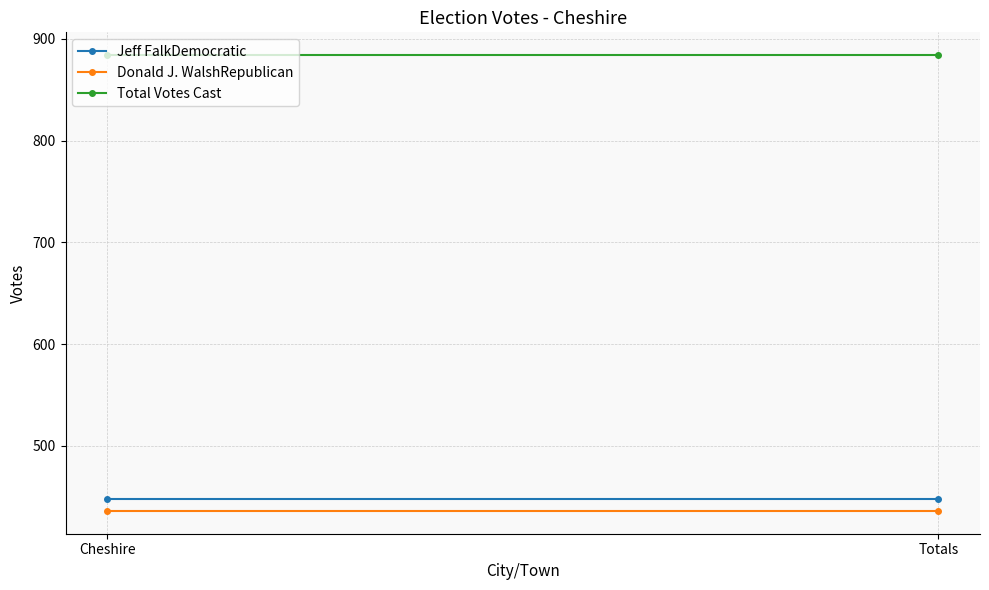

Reading left to right, transcribe all the data shown in this chart.

Jeff FalkDemocratic: Cheshire=448	Totals=448
Donald J. WalshRepublican: Cheshire=436	Totals=436
Total Votes Cast: Cheshire=884	Totals=884